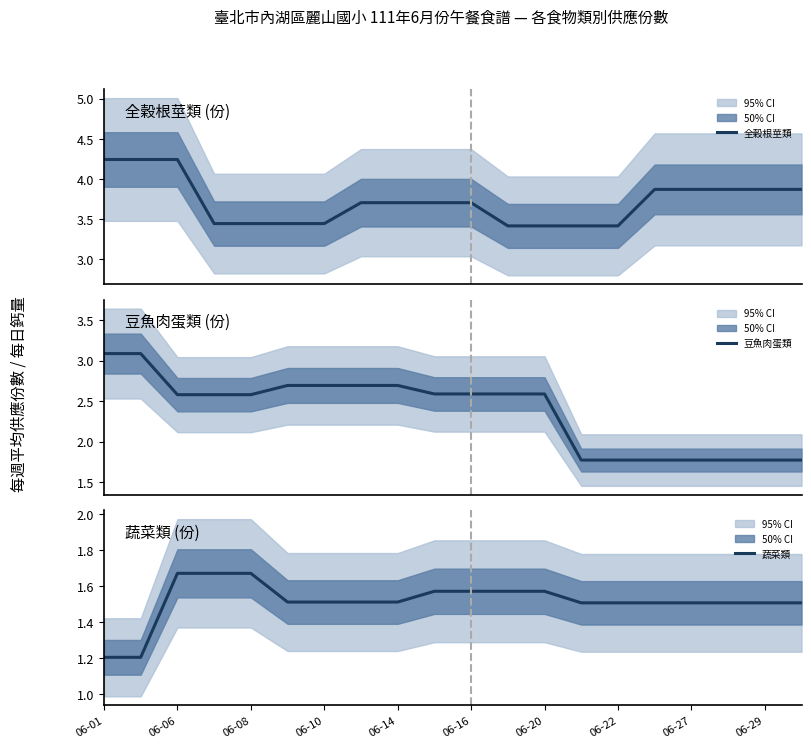

True or false: 蔬菜類 has more than 1 interior local peaks.

False